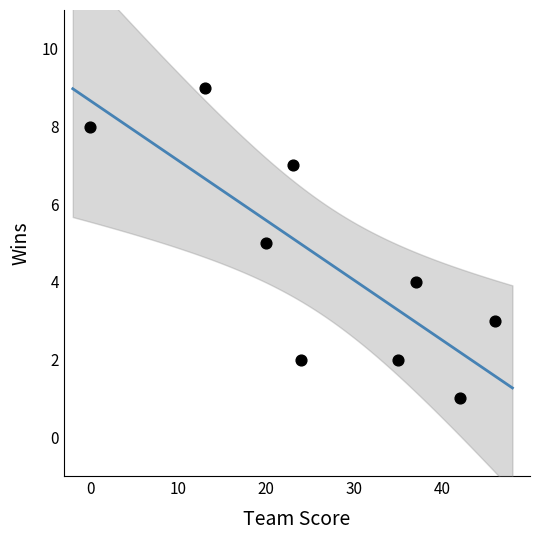

What is the average X value?

27